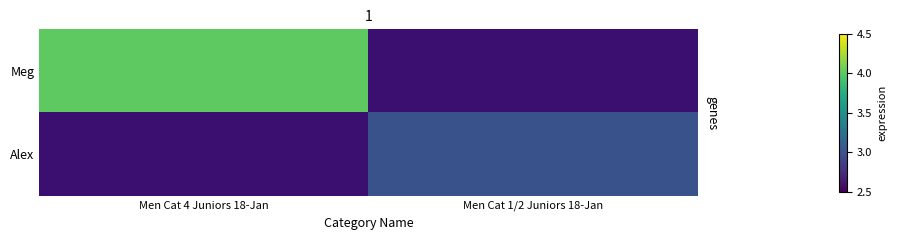

Is it true that Alex equals 1.8 at Men Cat 1/2 Juniors 18-Jan?

False